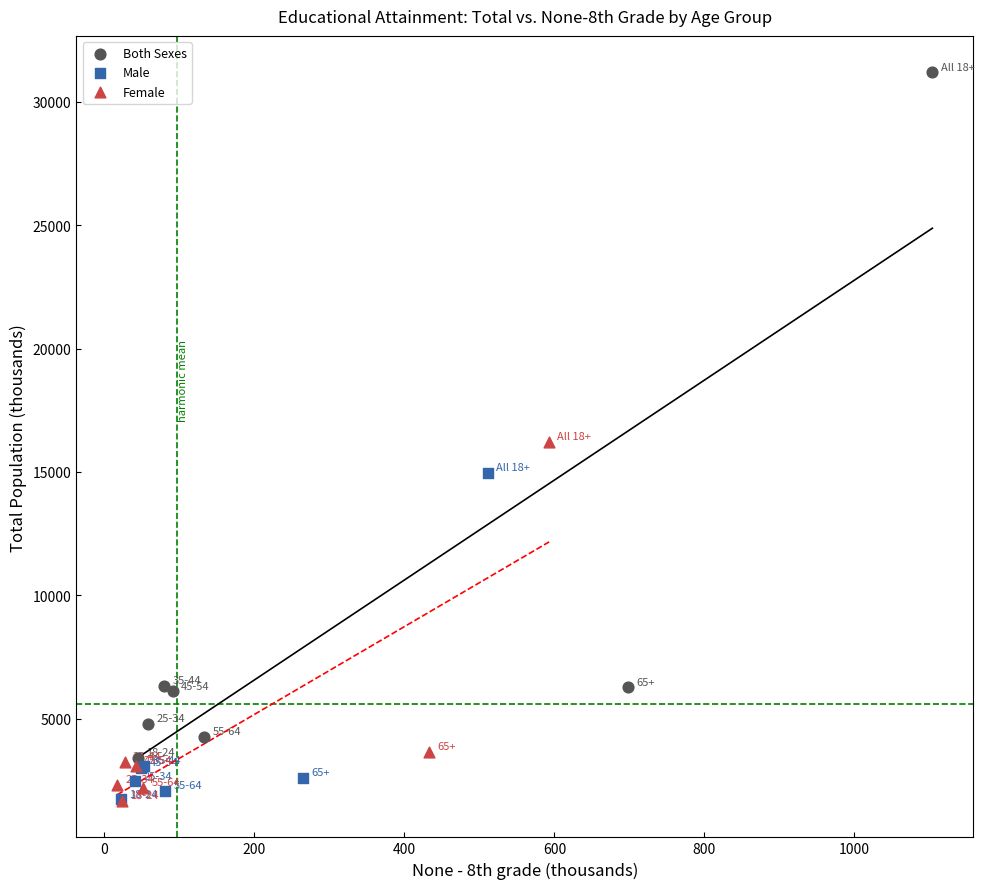

Which series has the widest spread of Y values?

Both Sexes